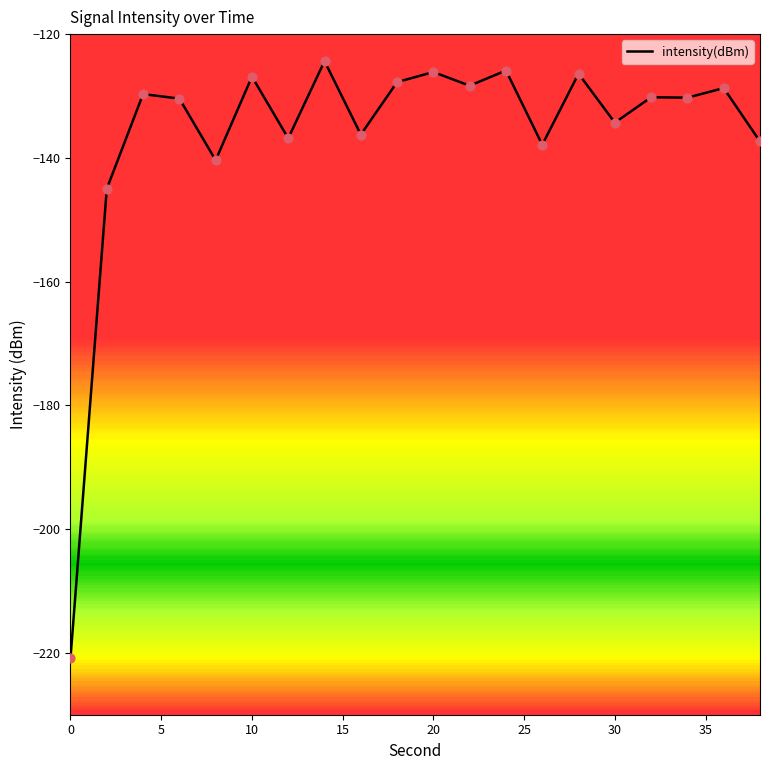

What is the difference between the maximum and minimum values?

96.5